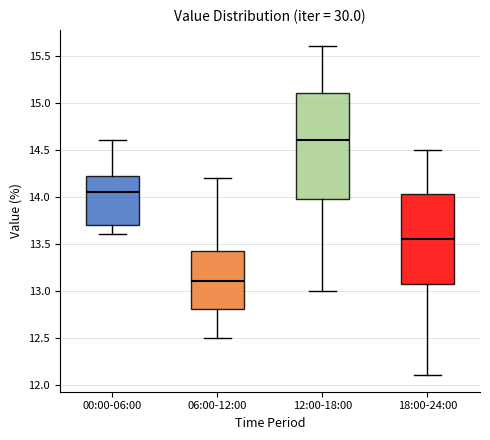

Reading left to right, transcribe this box plot: for each box, give where its median line is, the range the box spans, and where its two whiskers end, as read against the y-axis. The values are not printed on the chart, so give them approximately, as read against the axis.

00:00-06:00: median 14.05, box 13.70 to 14.25, whiskers 13.60 to 14.60
06:00-12:00: median 13.10, box 12.80 to 13.45, whiskers 12.50 to 14.20
12:00-18:00: median 14.60, box 14.00 to 15.10, whiskers 13.00 to 15.60
18:00-24:00: median 13.55, box 13.10 to 14.05, whiskers 12.10 to 14.50